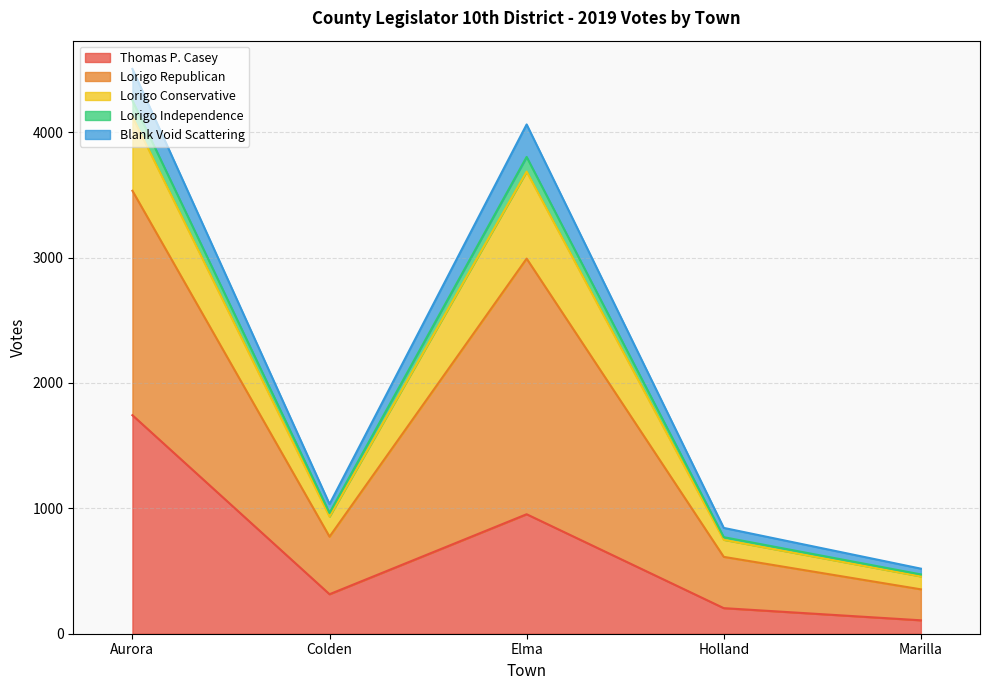

What is the average value of the Thomas P. Casey series?

664